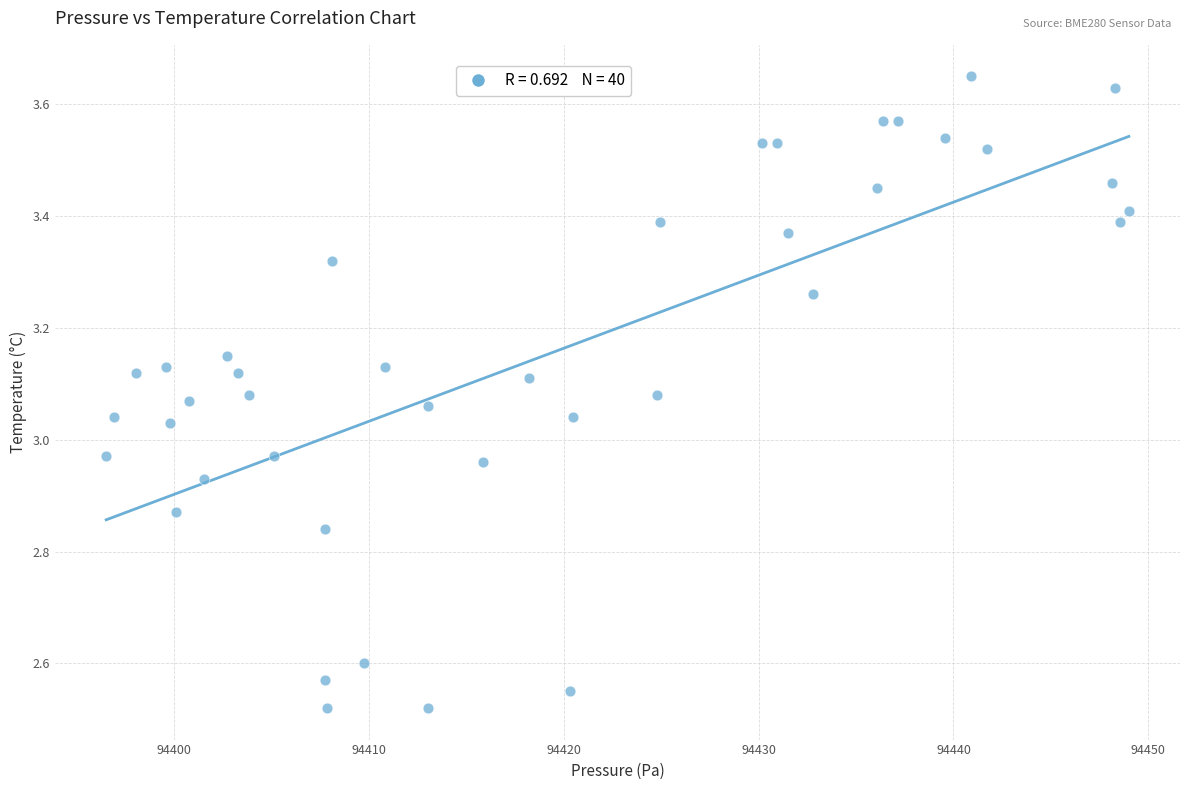

What is the range of Y values (max minus min)?

1.1